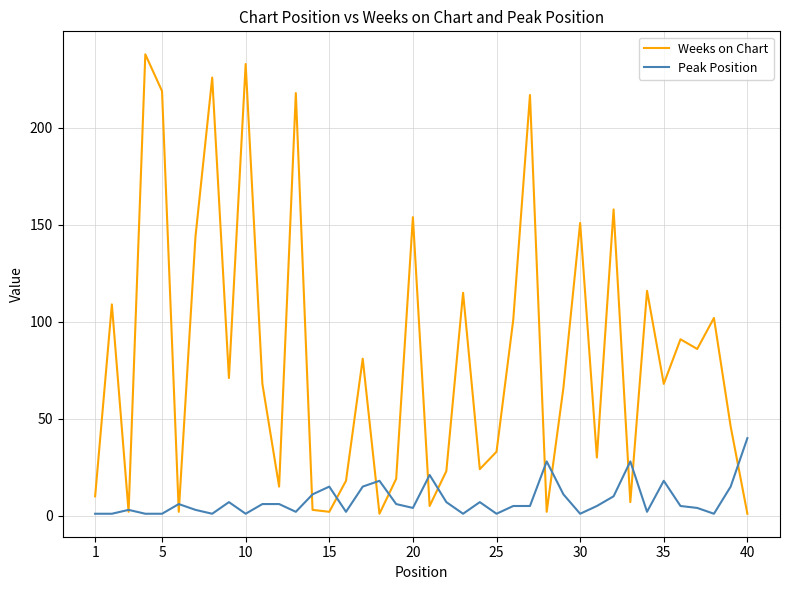

Rank the series by their maximum value, from lowest to highest.

Peak Position, Weeks on Chart